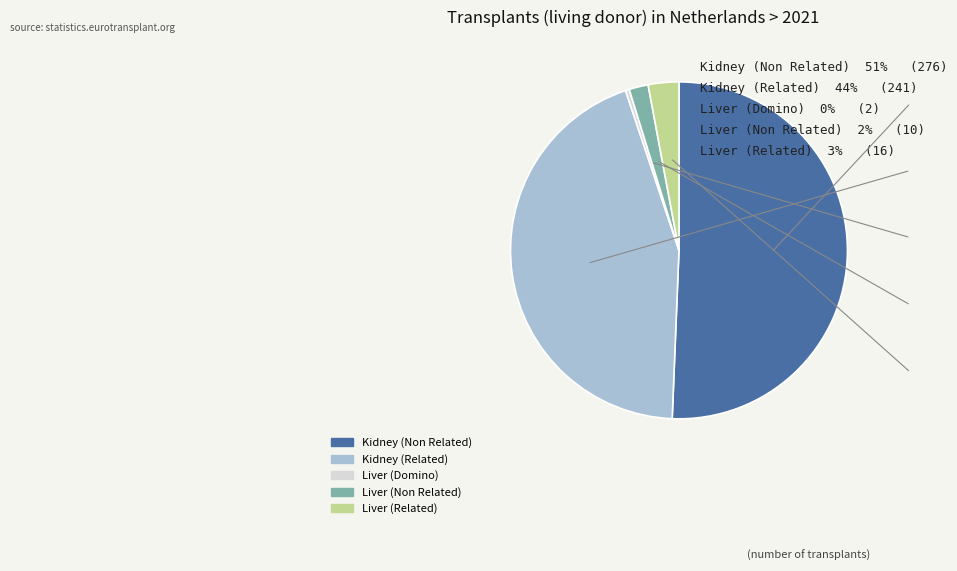

Which category has the biggest portion of the pie?

Kidney (Non Related)